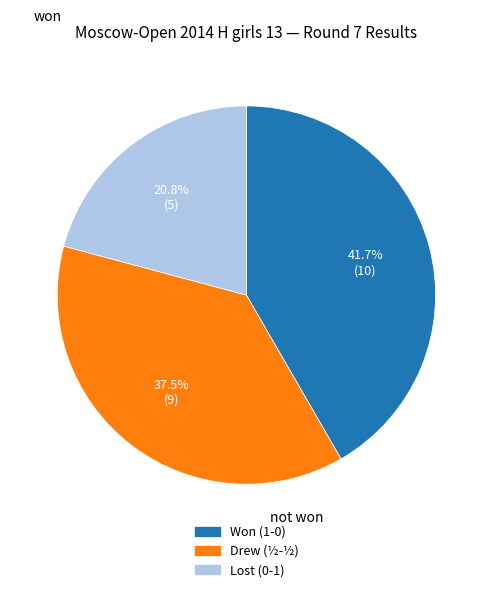

Is there any slice that represents more than half of the pie?

No